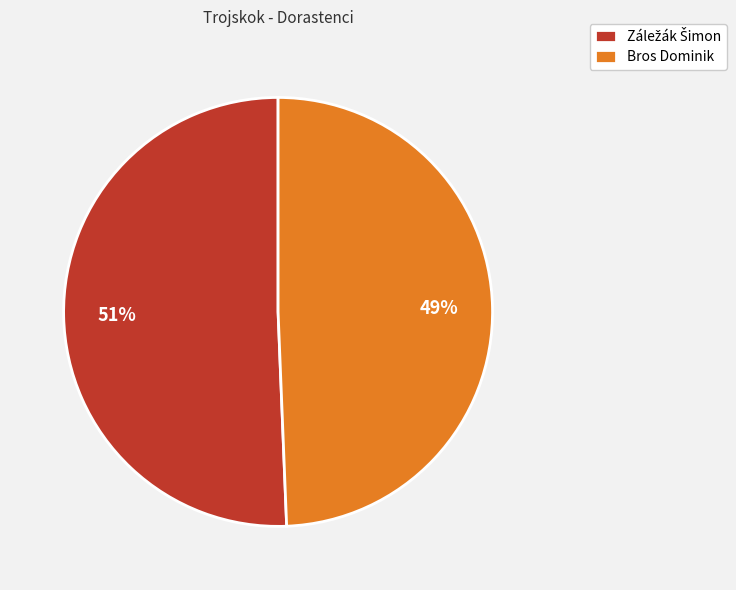

Count the number of slices in the pie.

2